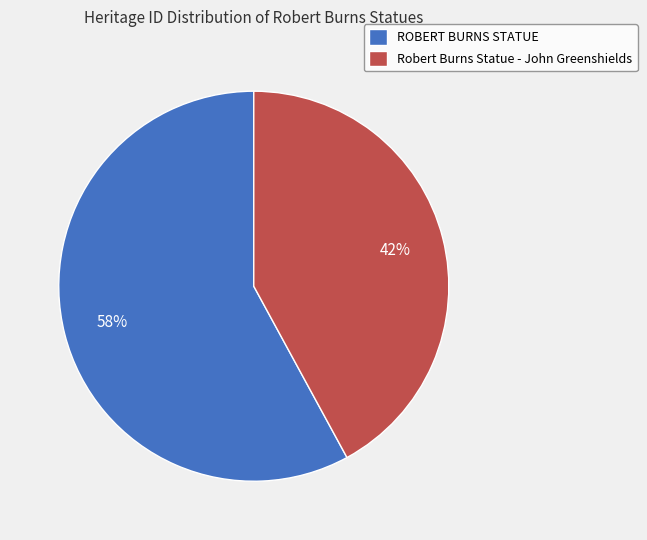

How many slices are in this pie chart?

2